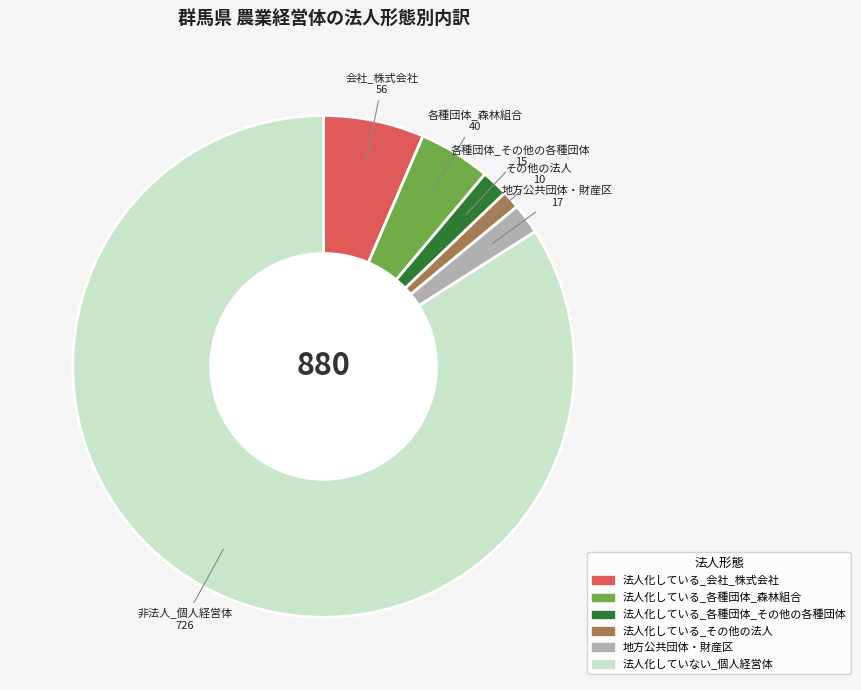

Between 法人化している_各種団体_その他の各種団体 and 法人化している_会社_株式会社, which is larger?

法人化している_会社_株式会社